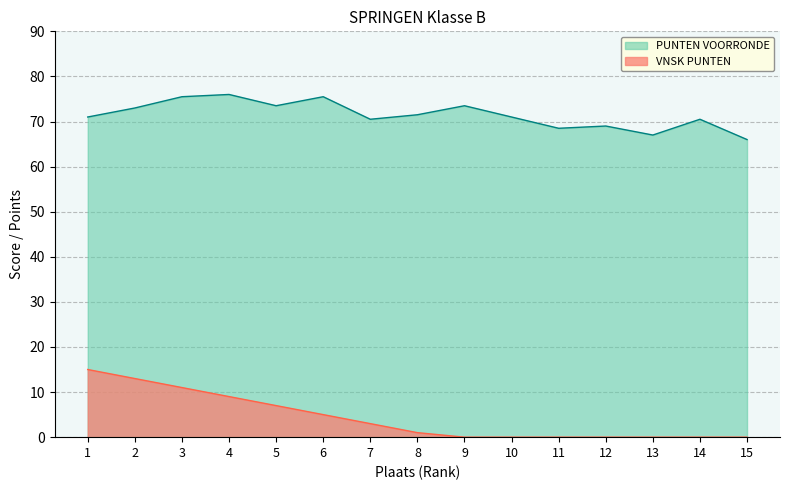

Reading left to right, transcribe all the data shown in this chart.

PUNTEN VOORRONDE: 1=71.0	2=73.0	3=75.5	4=76.0	5=73.5	6=75.5	7=70.5	8=71.5	9=73.5	10=71.0	11=68.5	12=69.0	13=67.0	14=70.5	15=66.0
VNSK PUNTEN: 1=15.0	2=13.0	3=11.0	4=9.0	5=7.0	6=5.0	7=3.0	8=1.0	9=0.0	10=0.0	11=0.0	12=0.0	13=0.0	14=0.0	15=0.0